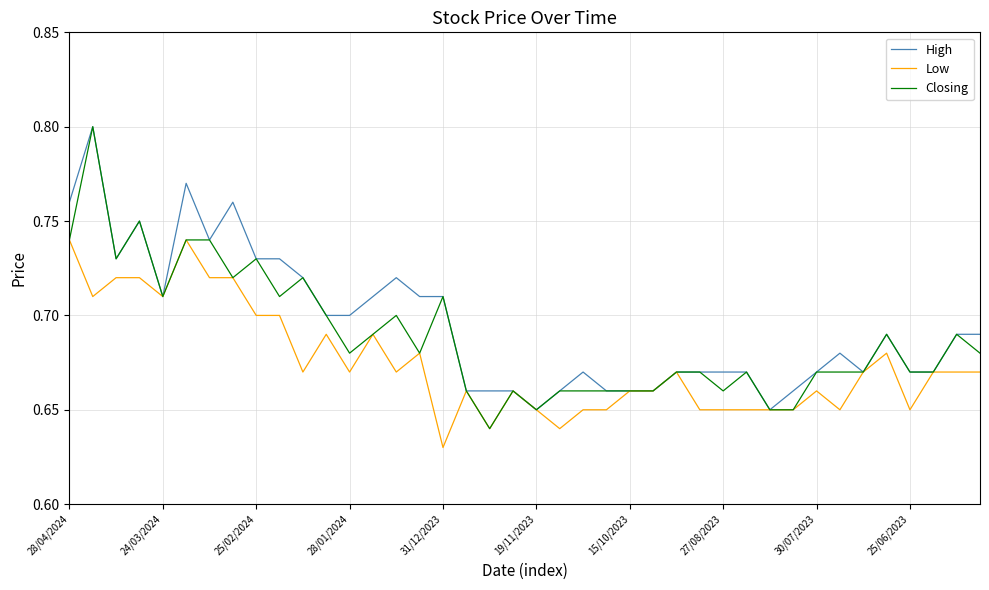

What are all the series names shown in the legend?

High, Low, Closing